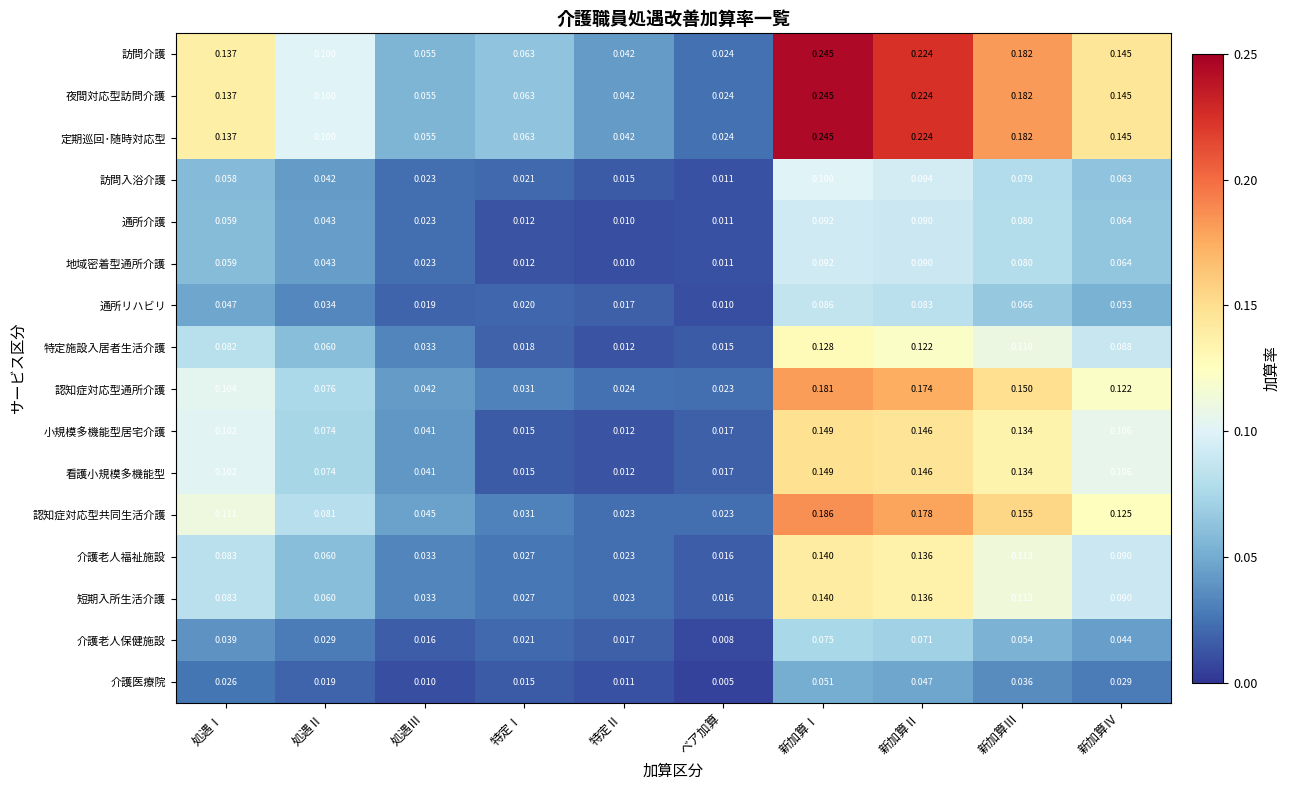

Rank the categories by 訪問介護 value from highest to lowest.

新加算Ⅰ, 新加算Ⅱ, 新加算Ⅲ, 新加算Ⅳ, 処遇Ⅰ, 処遇Ⅱ, 特定Ⅰ, 処遇Ⅲ, 特定Ⅱ, ベア加算